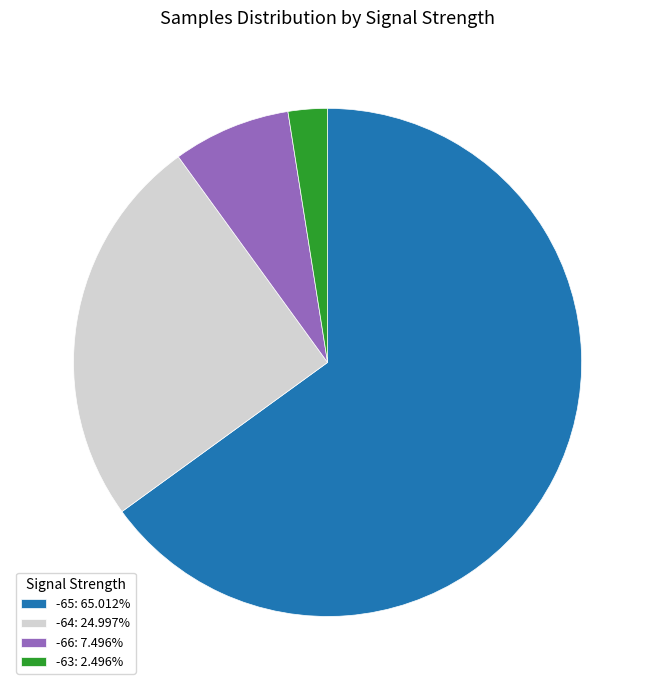

What is the ratio of the value at -66: 7.496% to the value at -64: 24.997%?

0.3